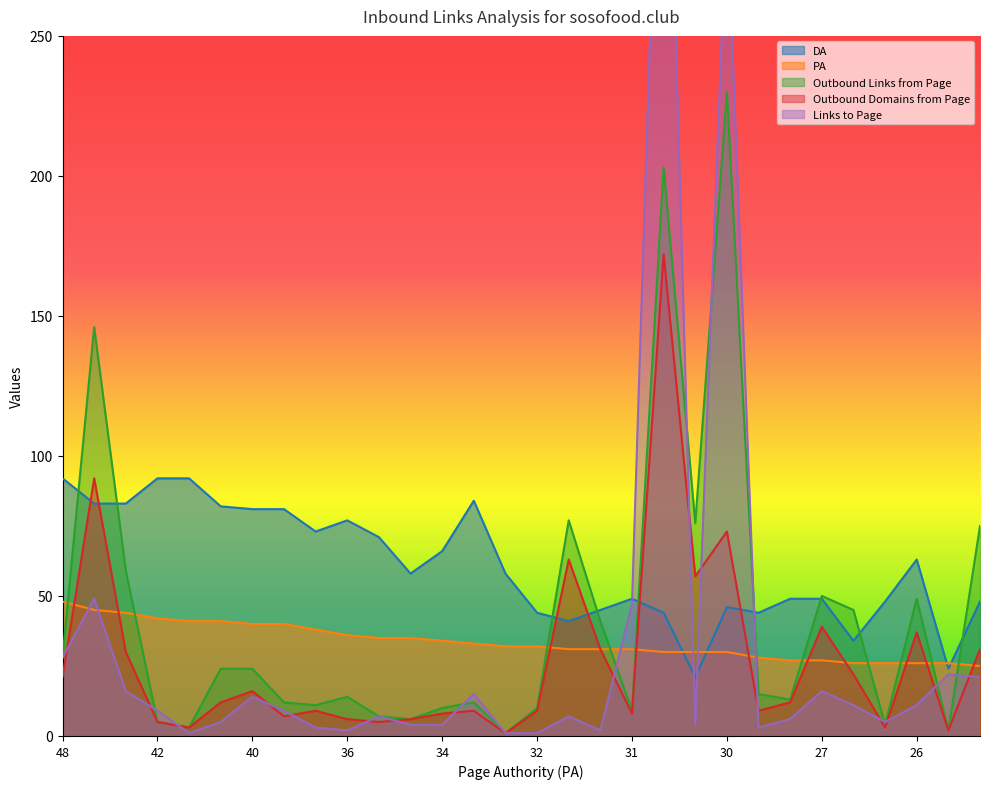

What value does the Outbound Domains from Page series have at 33?

9